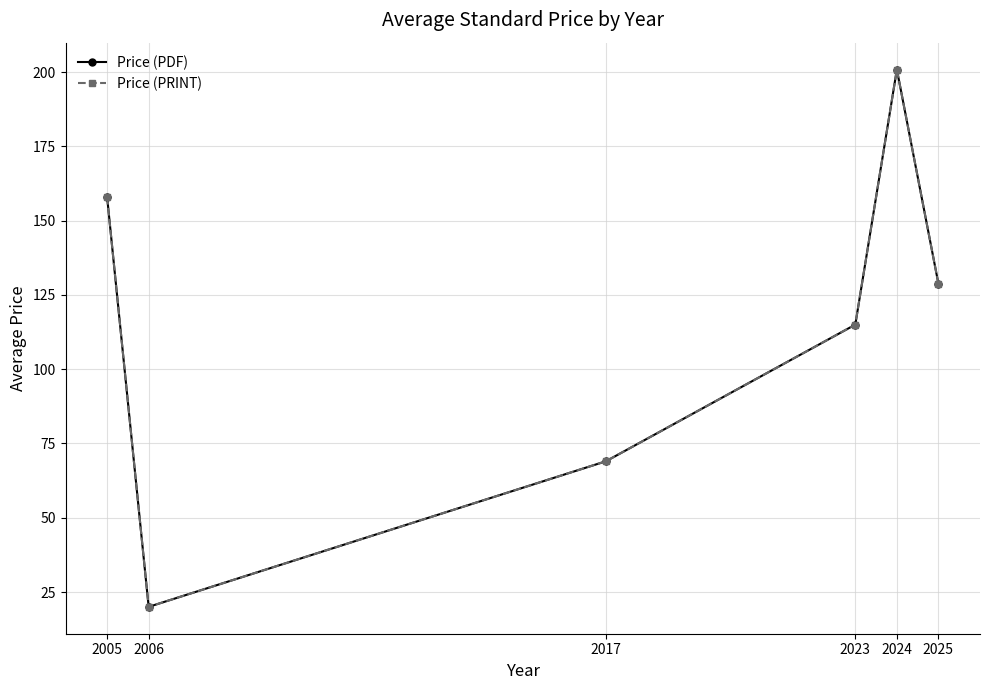

What are all the series names shown in the legend?

Price (PDF), Price (PRINT)